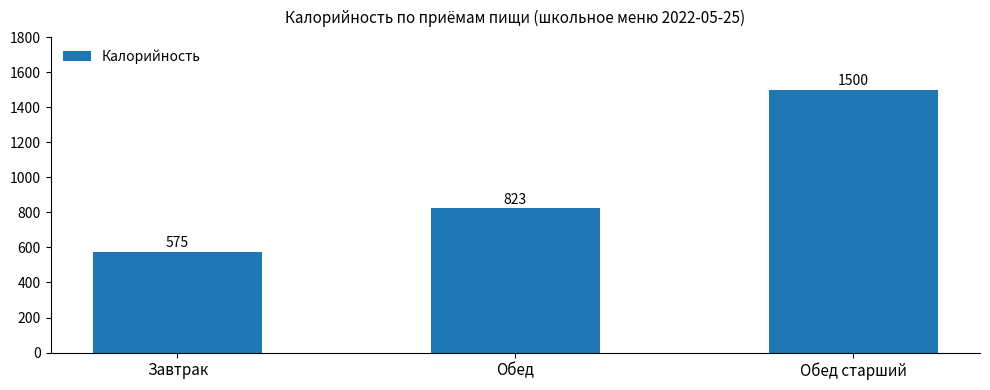

What is the sum of all values?

2898